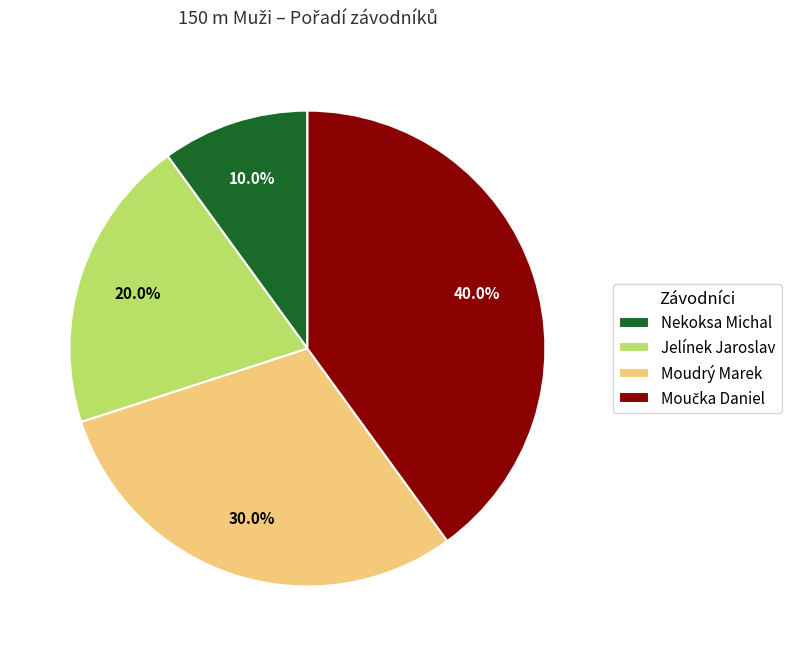

Which has a higher value, Moudrý Marek or Jelínek Jaroslav?

Moudrý Marek